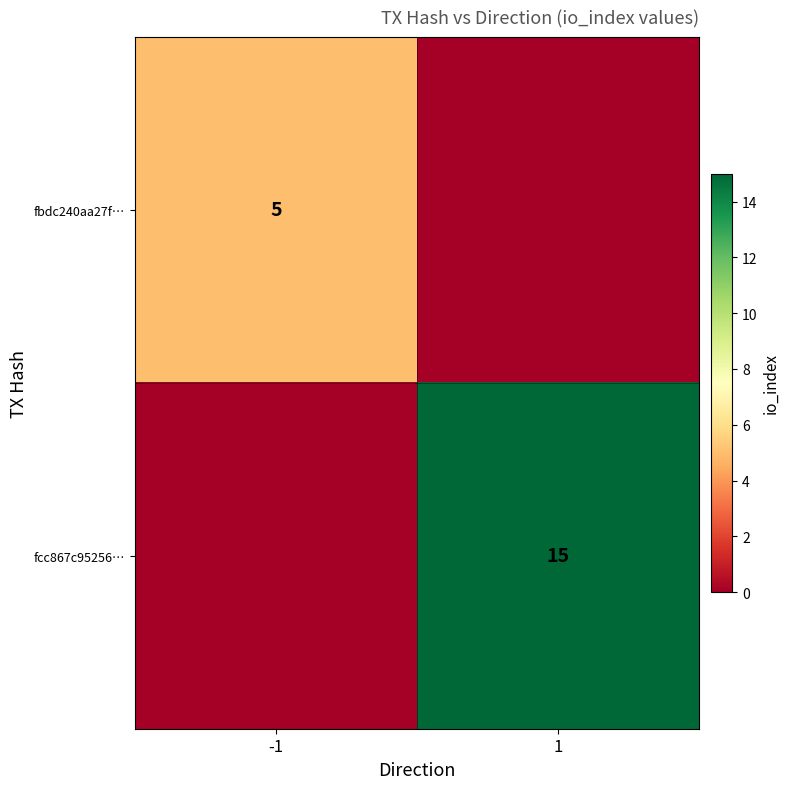

The value of fcc867c95256… at 1 is 7. True or false?

False